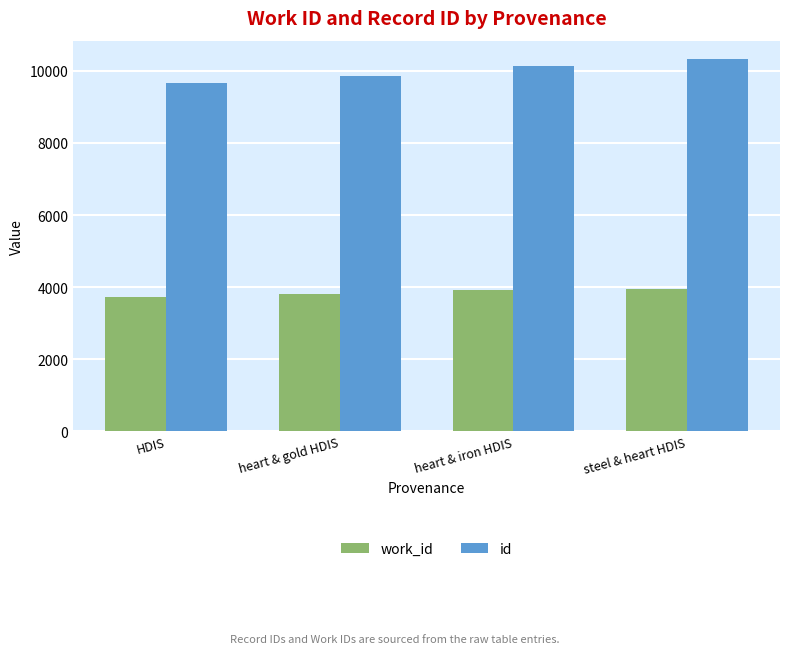

Rank the series by their average value, from lowest to highest.

work_id, id